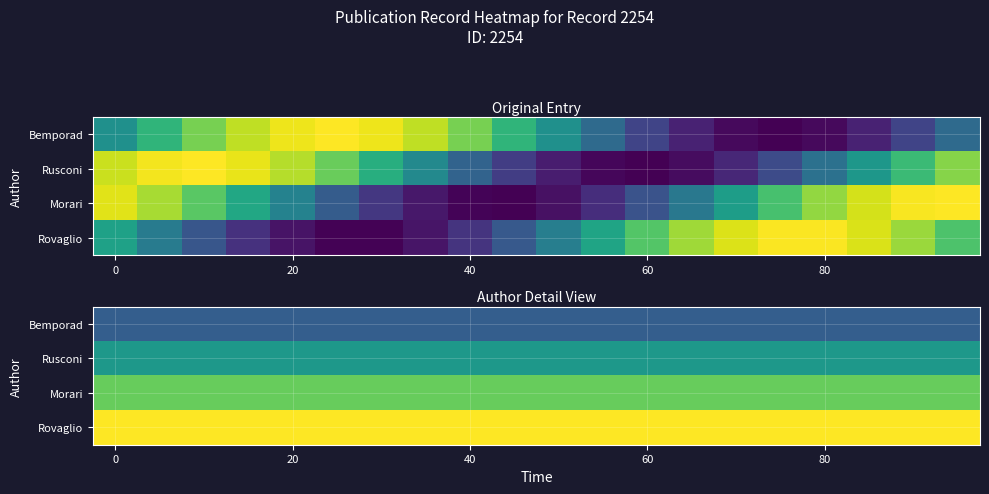

What is the spread (max minus min) of values at 19?

0.7